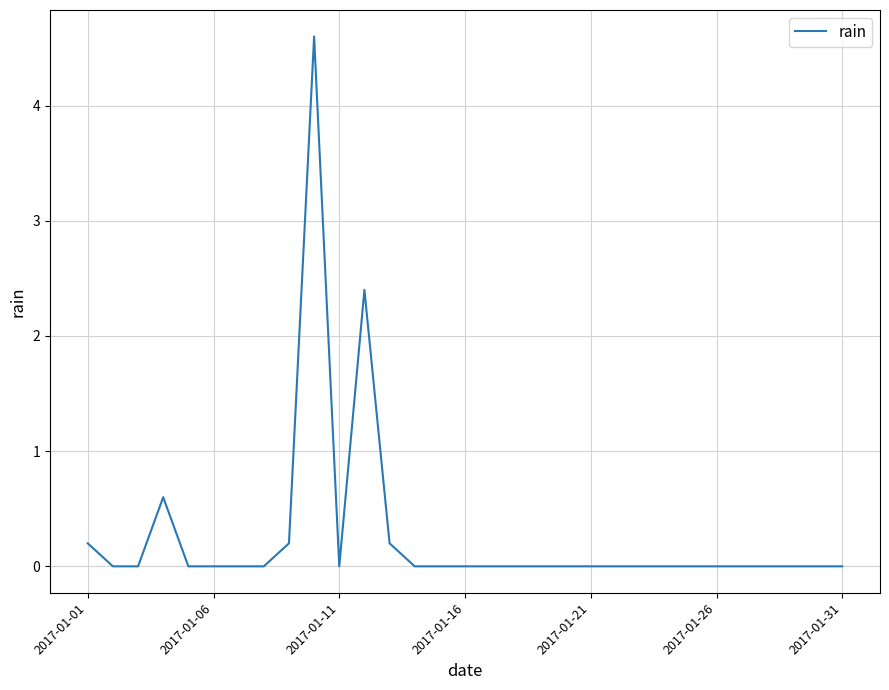

Is this an area chart (filled region under the line)?

No